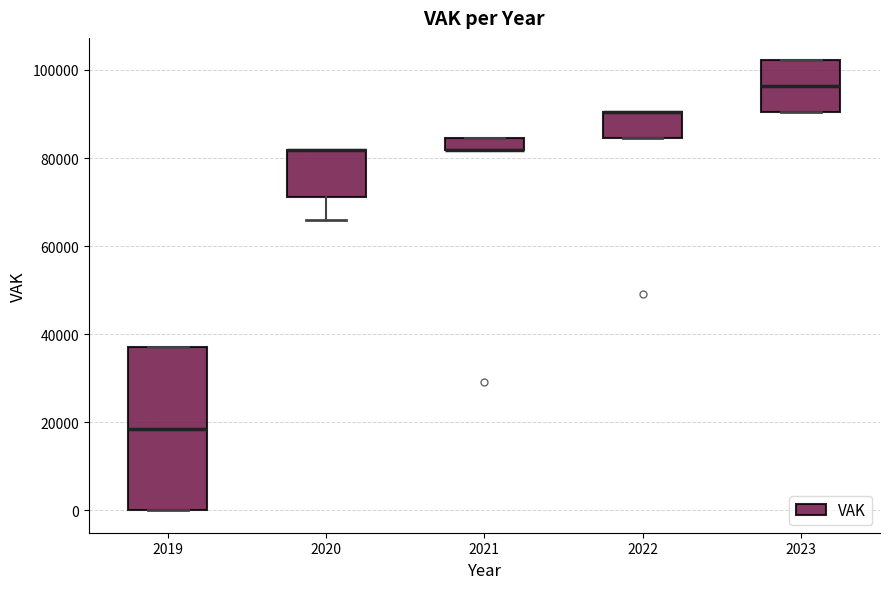

Where does the median line of the box at x = 2023 sit on the y-axis? The values are not printed on the chart, so give them approximately, as read against the axis.

96000